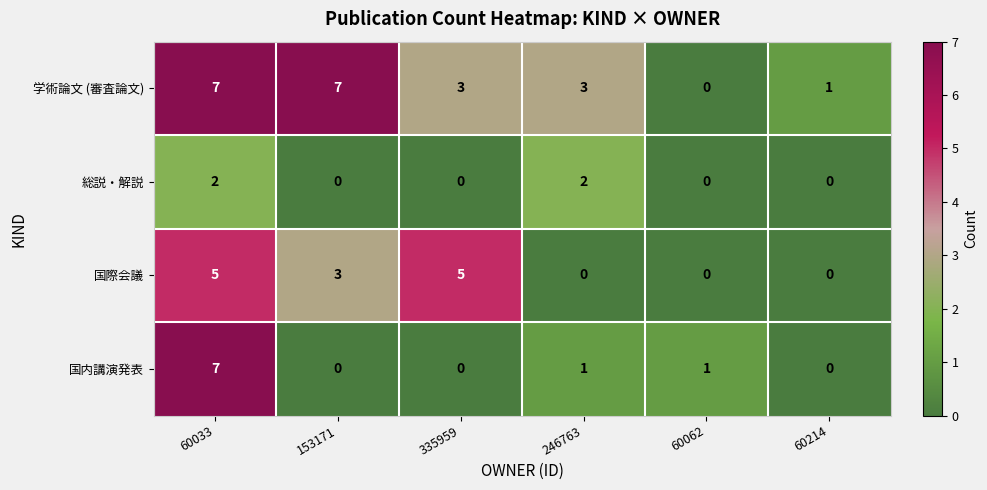

How many values in the 国内講演発表 series are below 1?

3